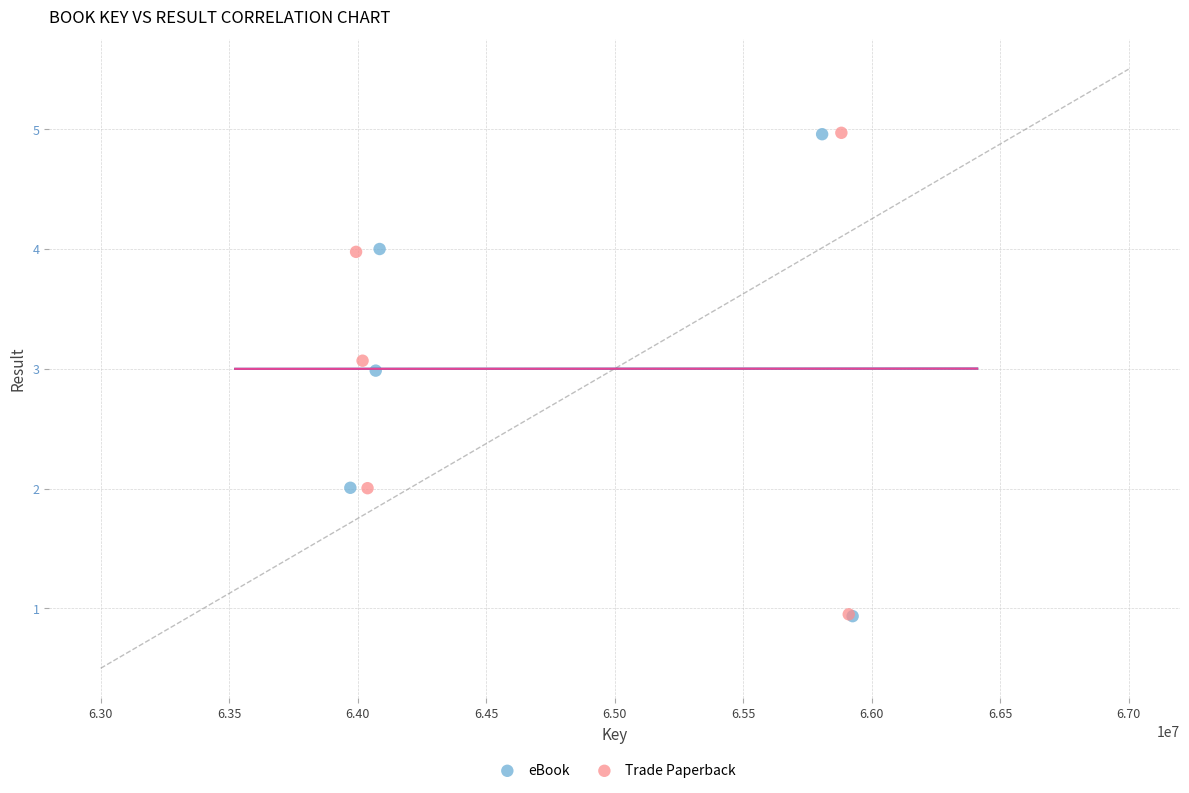

Which series has the widest spread of Y values?

eBook